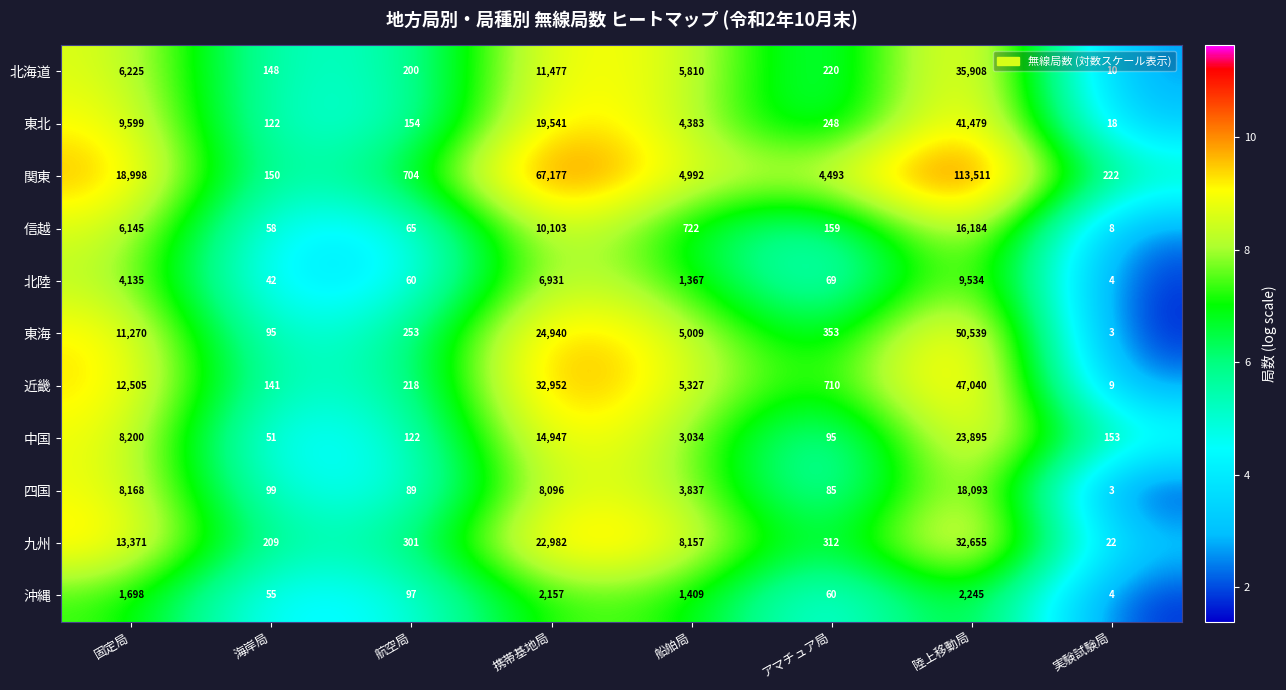

What is the sum of all 四国 values?

38470